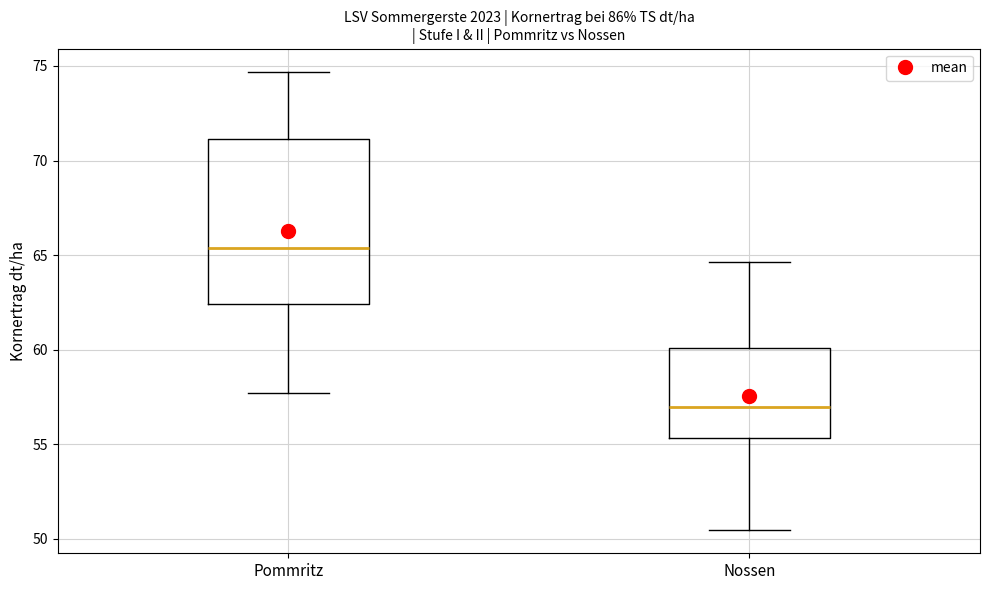

Reading left to right, transcribe this box plot: for each box, give where its median line is, the range the box spans, and where its two whiskers end, as read against the y-axis. The values are not printed on the chart, so give them approximately, as read against the axis.

Pommritz: median 65.5, box 62.5 to 71.0, whiskers 57.5 to 74.5
Nossen: median 57.0, box 55.5 to 60.0, whiskers 50.5 to 64.5